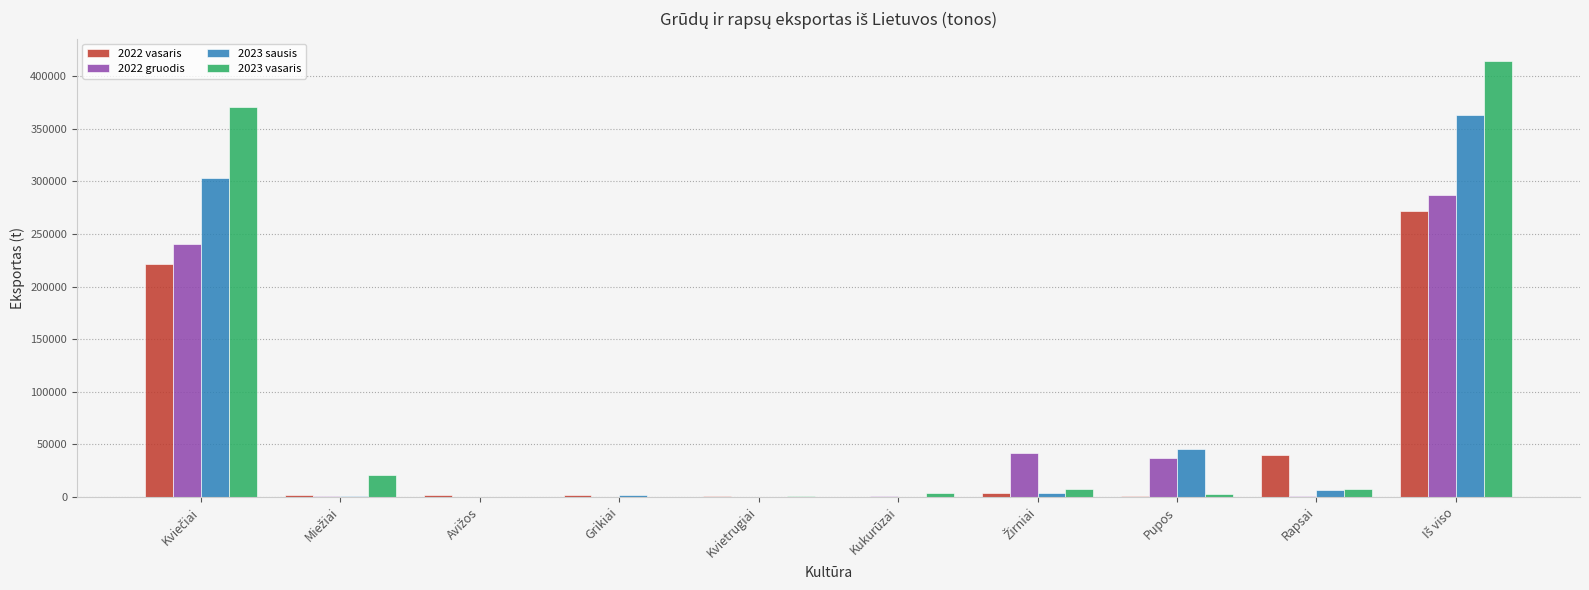

What is the highest value of the 2022 vasaris series?

272346.2